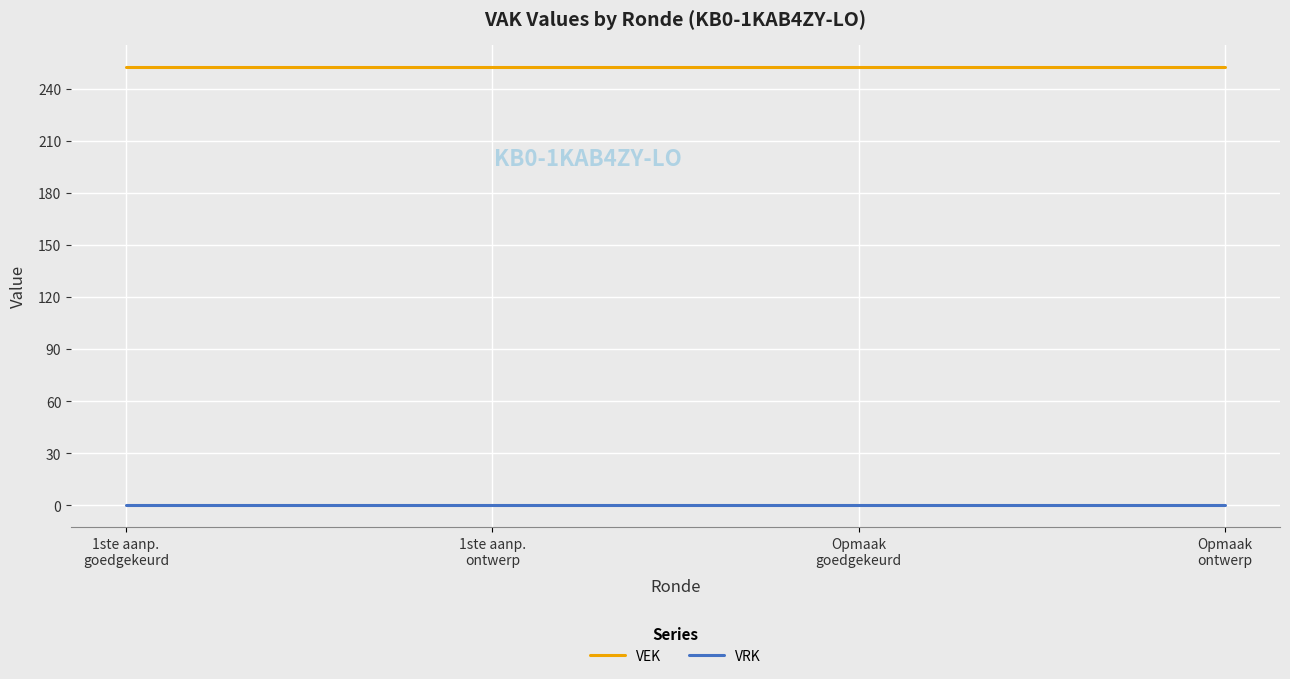

True or false: VEK and VRK cross at least once.

False